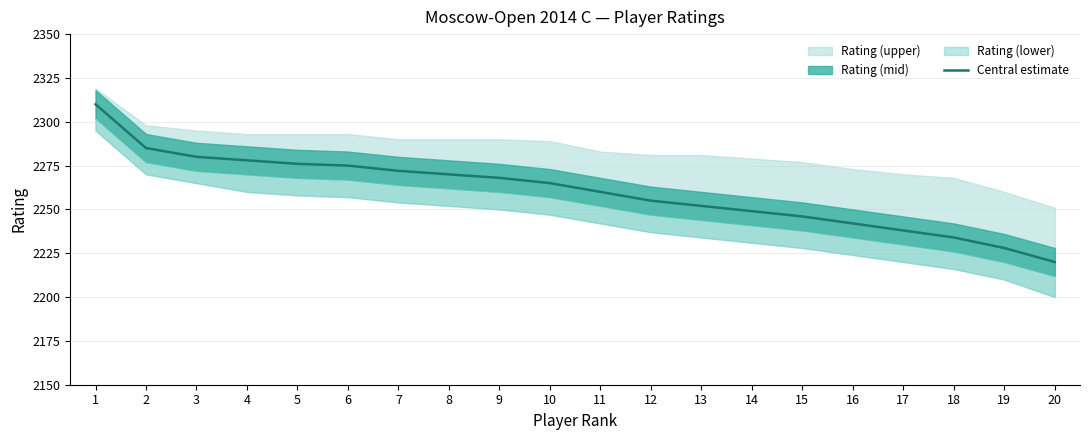

What is the ratio of the value at 7 to the value at 12?

1.0